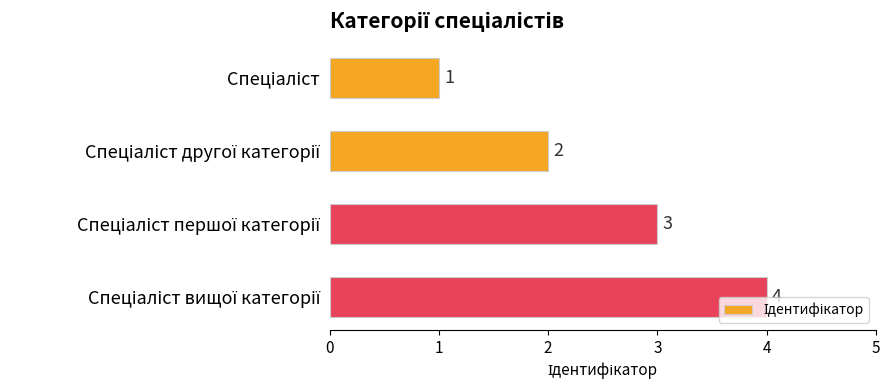

How many values are below 3?

2